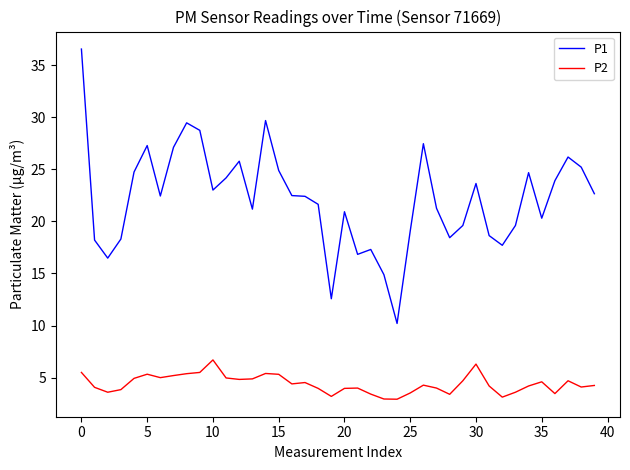

True or false: P2 and P1 cross at least once.

False